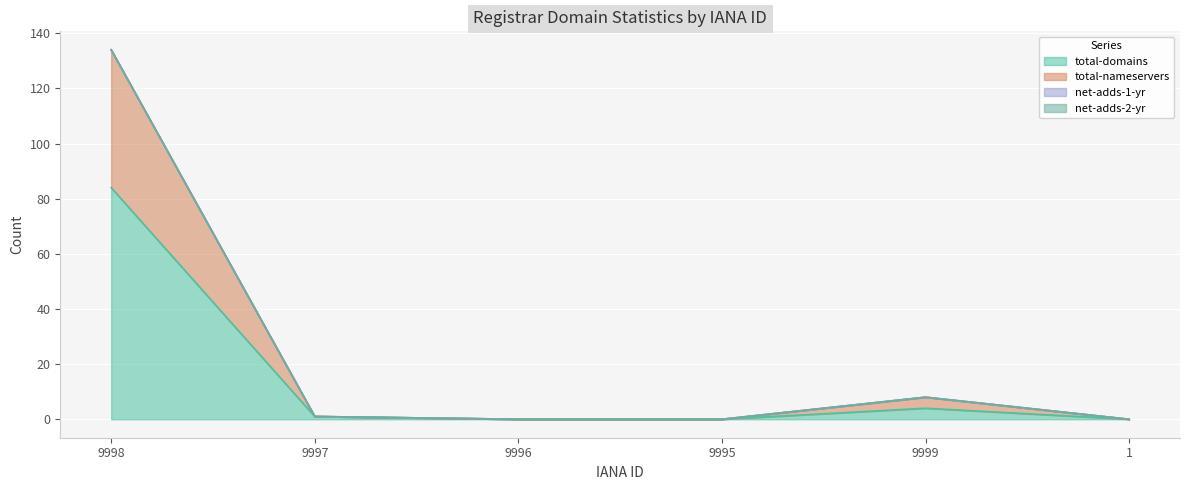

True or false: total-nameservers has more than 1 interior local peaks.

False